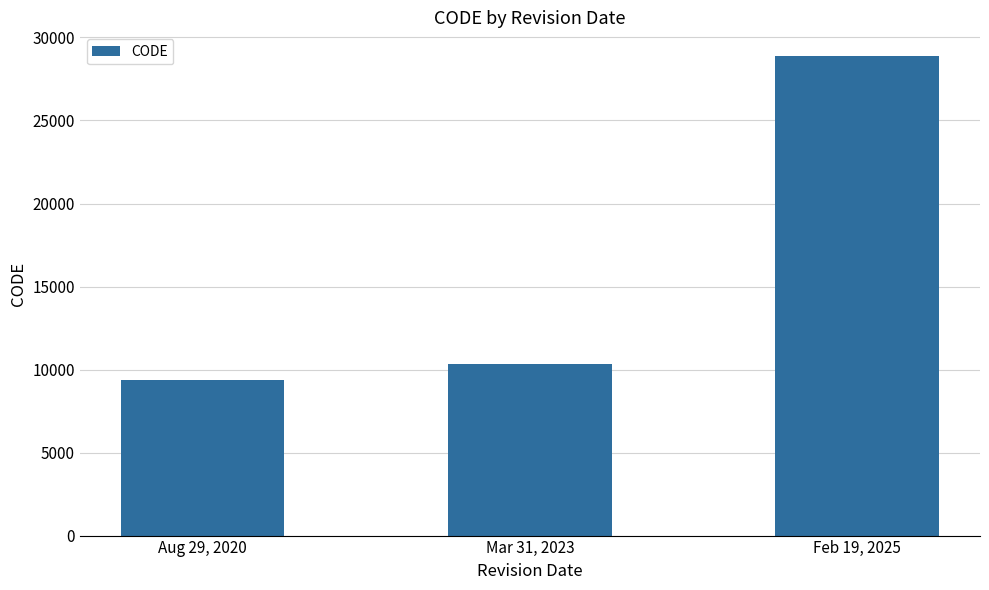

Approximately how many times larger is the value at Mar 31, 2023 compared to Aug 29, 2020?

1.1